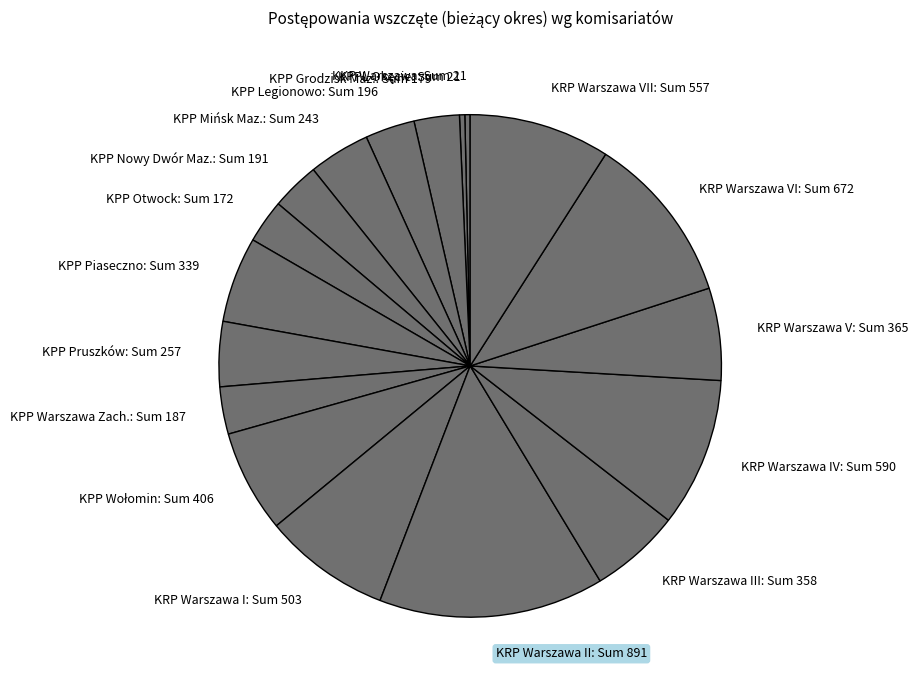

Combined, do KPP Legionowo: Sum 196 and KRP Warszawa III: Sum 358 account for over 50%?

No